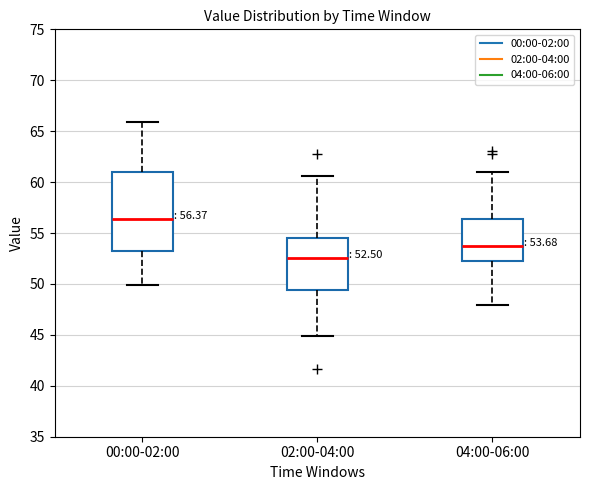

Which box has the highest median line?

00:00-02:00